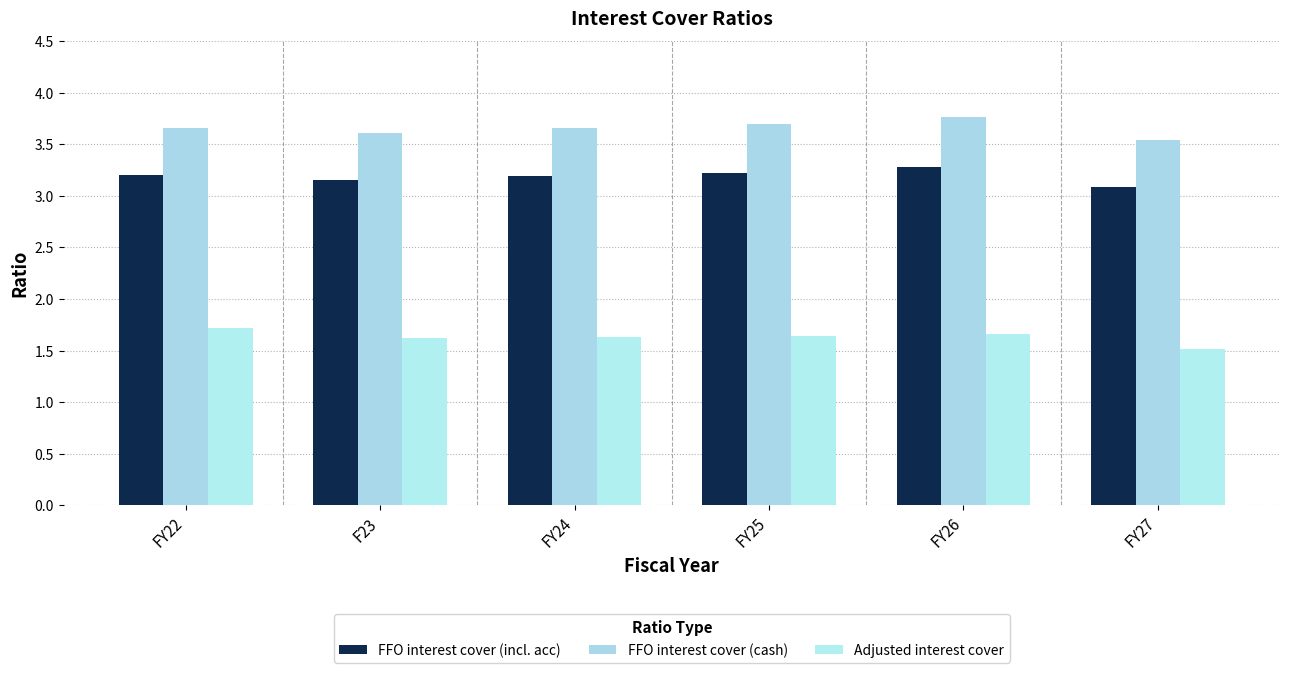

Between FY22 and F23, which series saw the biggest shift?

Adjusted interest cover